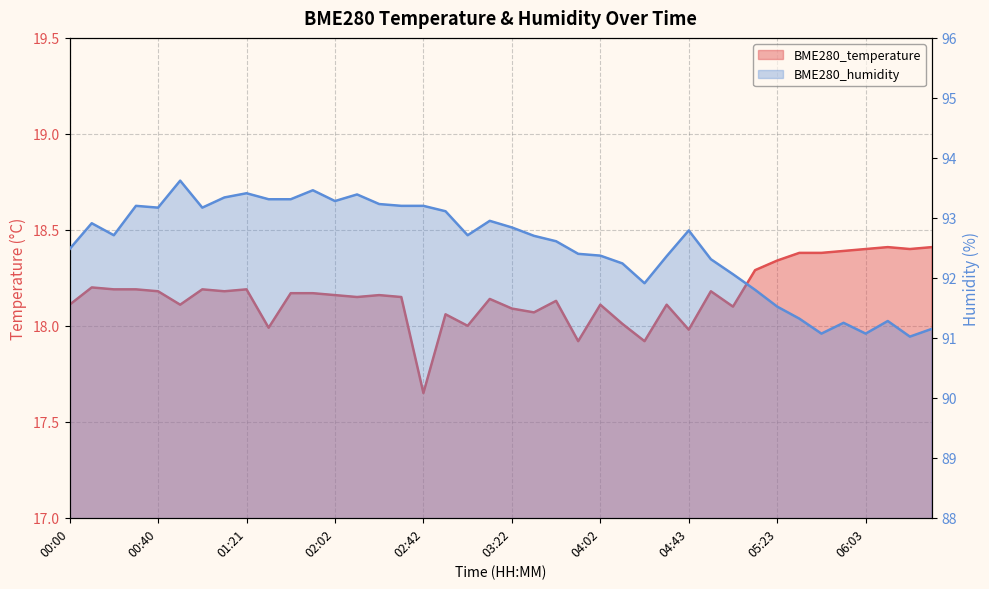

True or false: BME280_humidity has a value of 92.3 at 04:53.

True